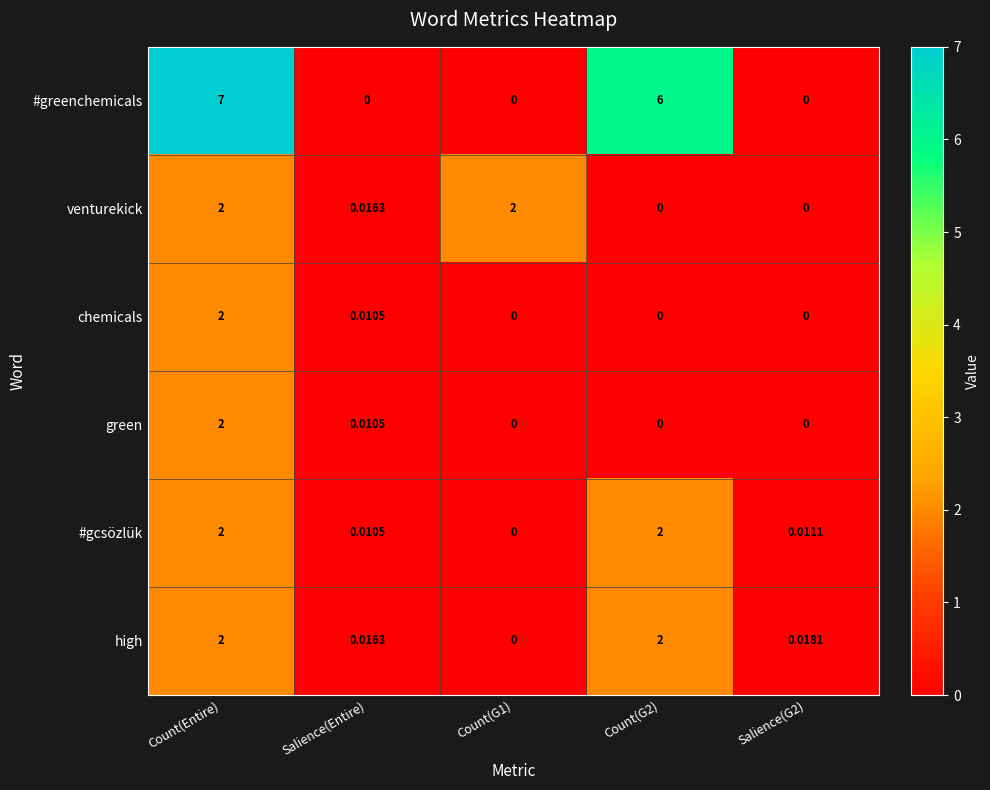

What is the total value across all series at Count(G1)?

2.0